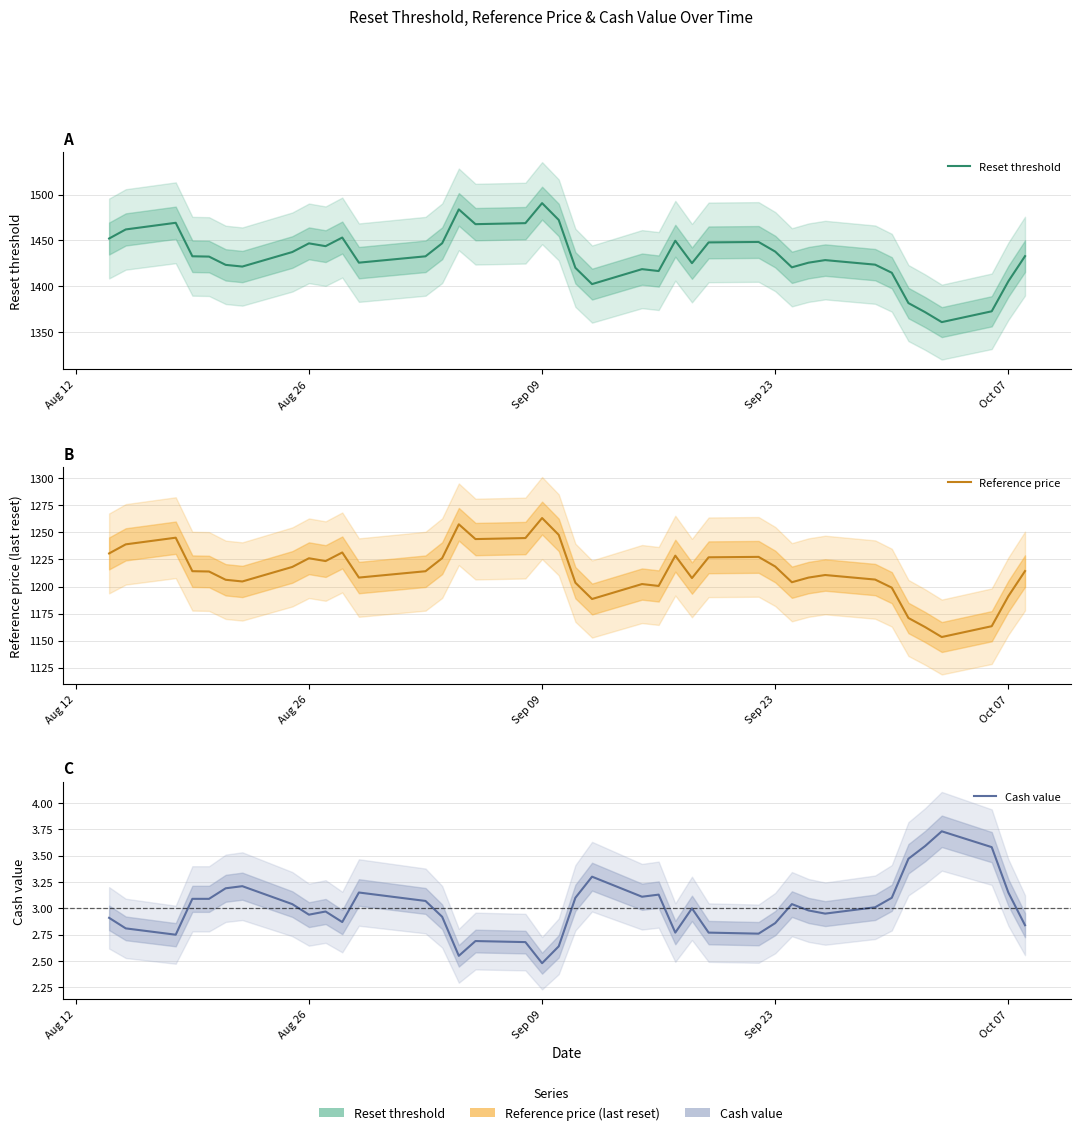

What is the minimum value shown in the chart?

2.5